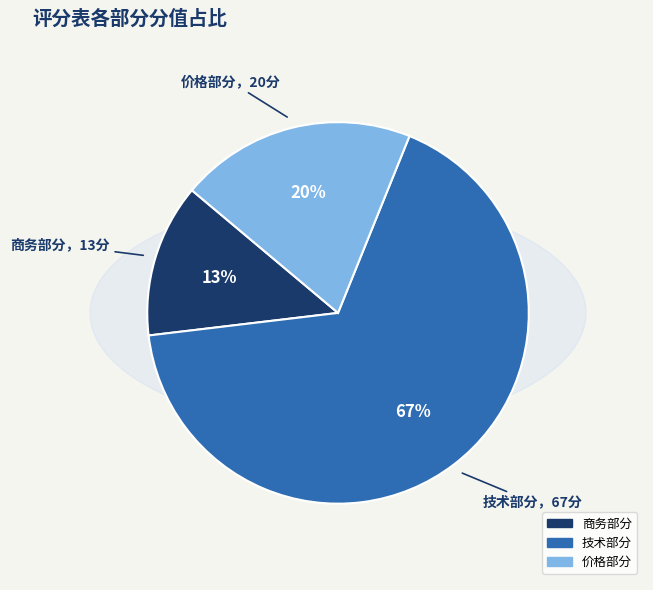

How many slices are in this pie chart?

3